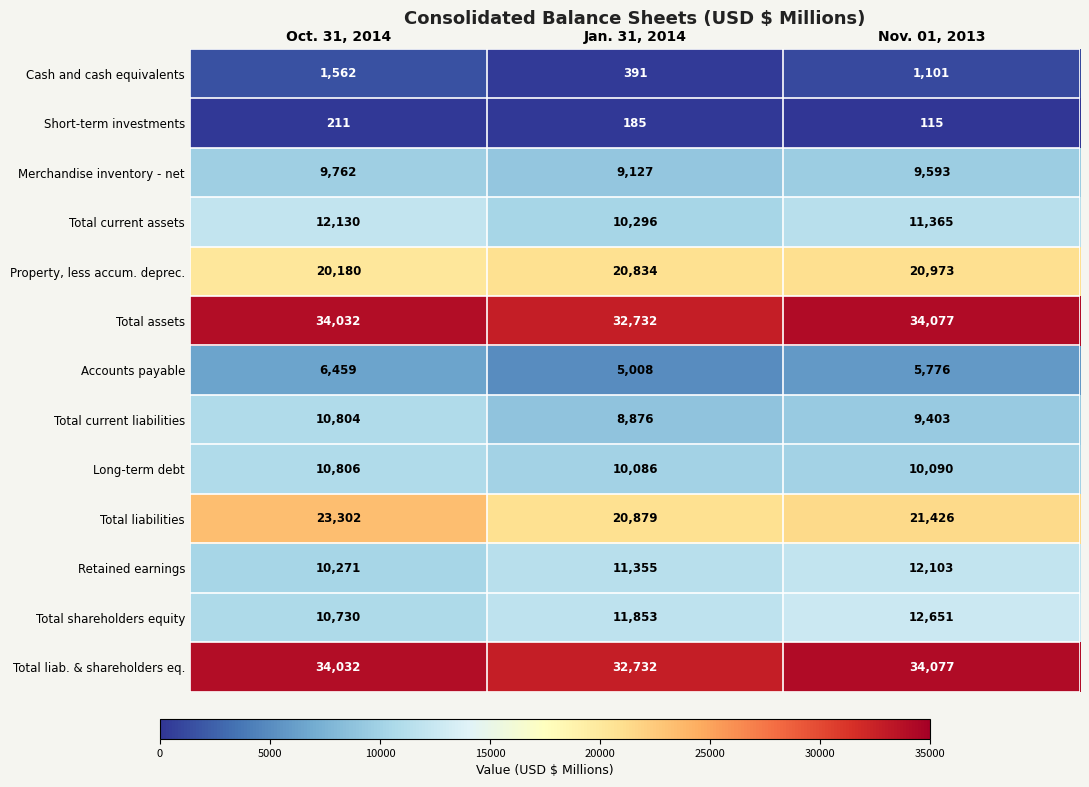

At which category is the sum across all series the highest?

Oct. 31, 2014